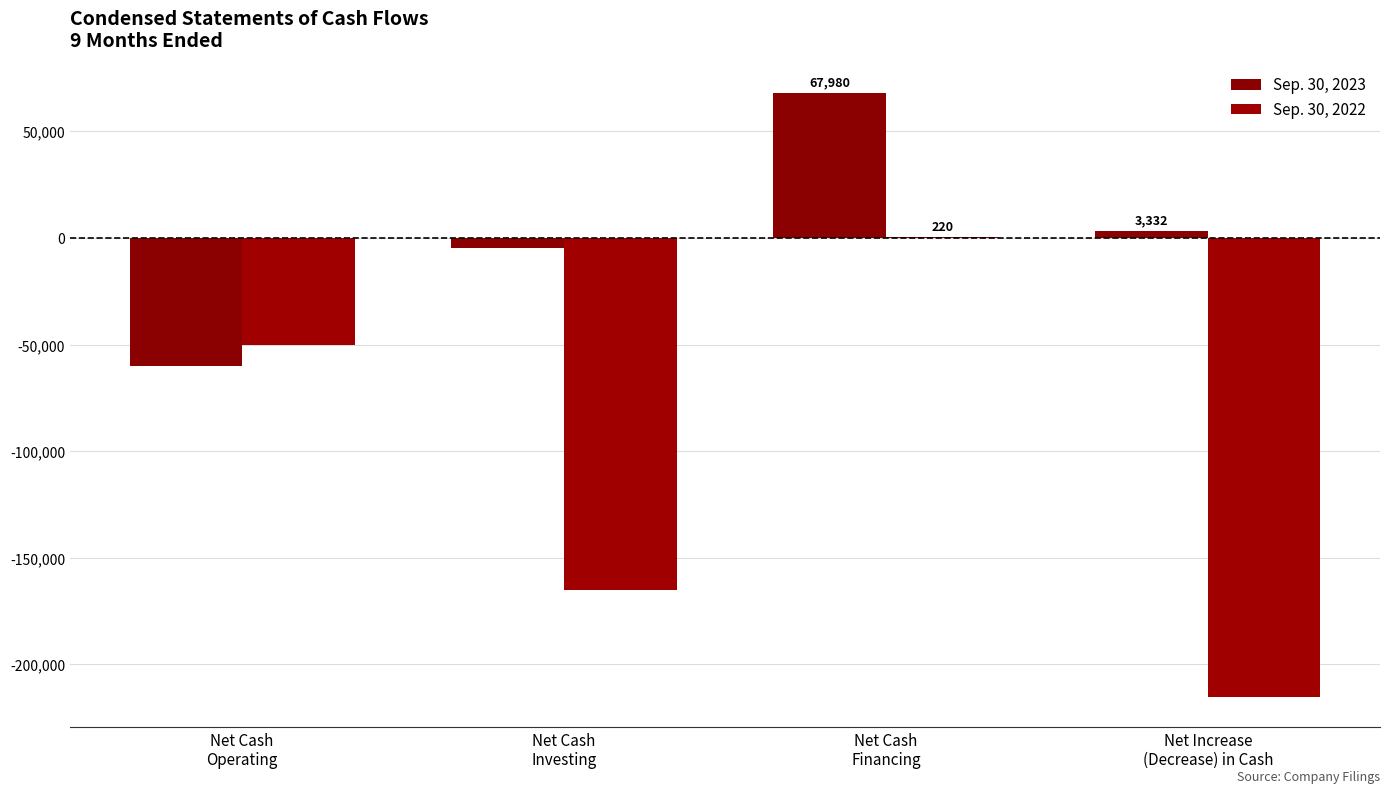

The value of Sep. 30, 2022 at Net Cash
Operating is -72107. True or false?

False